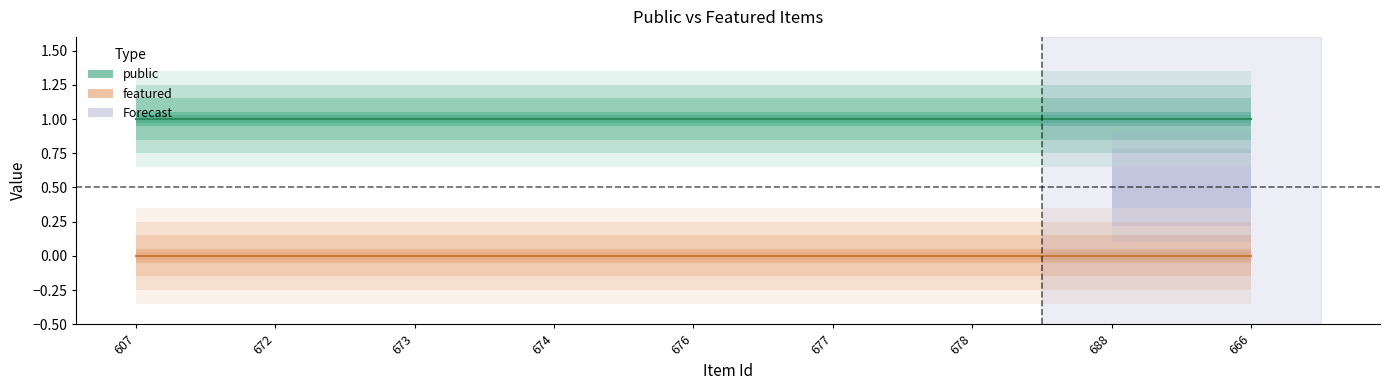

What is the greatest value displayed?

1